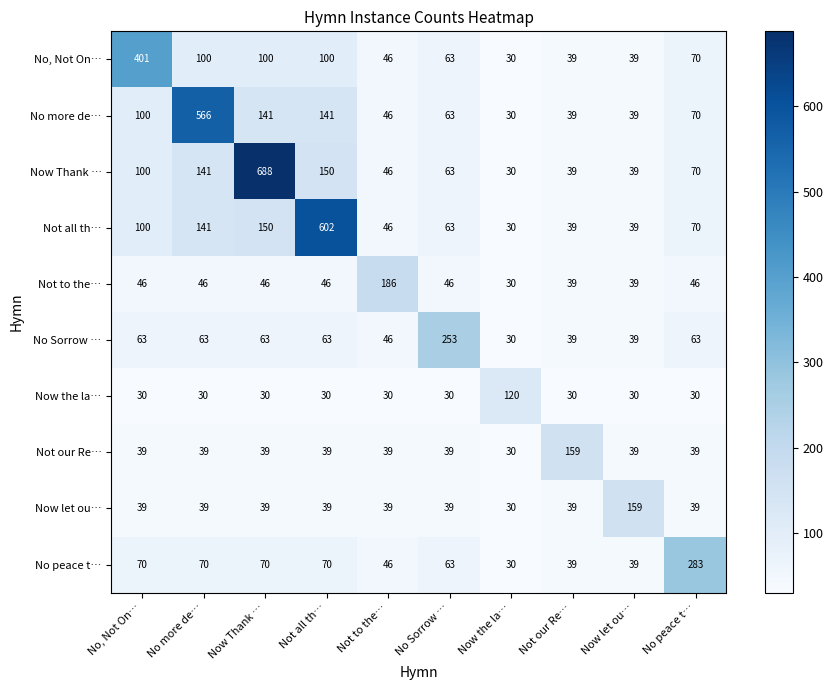

Which series changed the most between No more de… and Now the la…?

No more de…